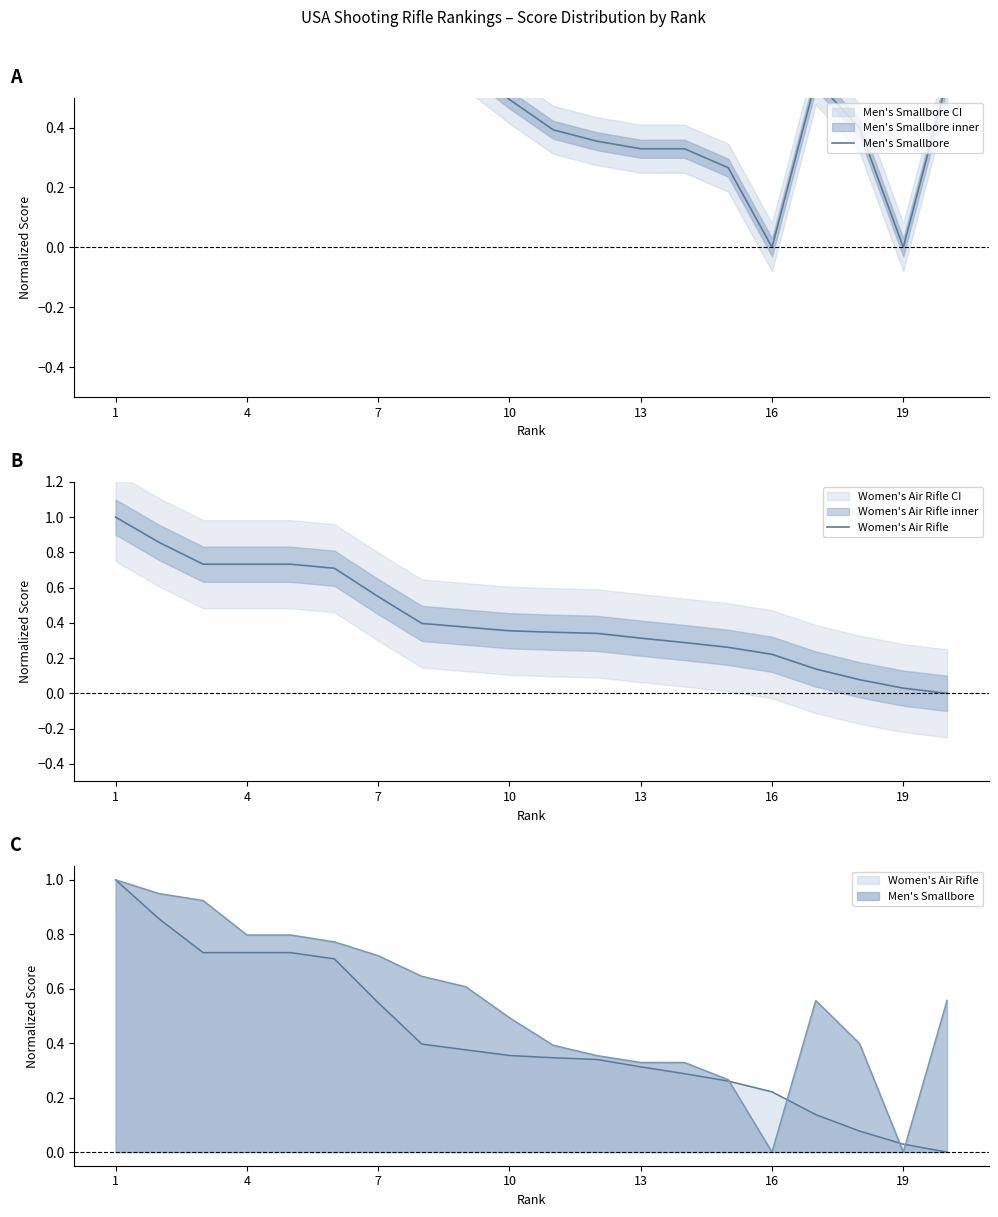

Is it true that Men's Smallbore equals 0.7 at 17?

False